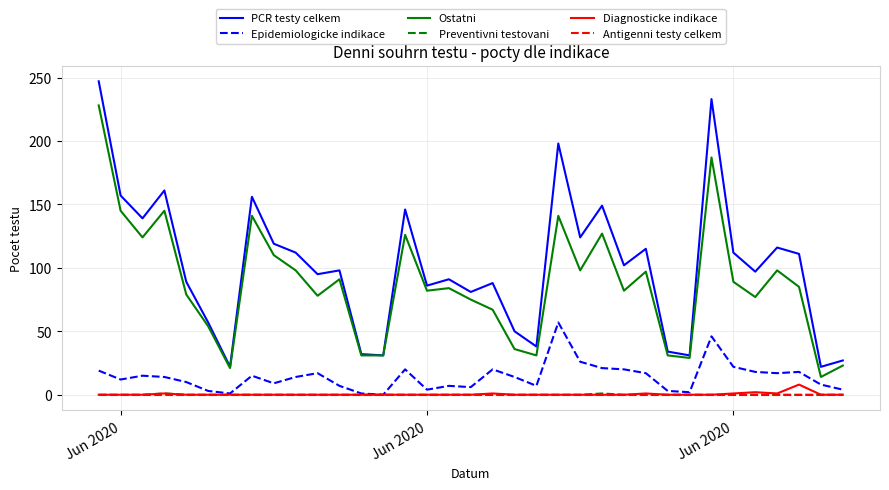

True or false: PCR testy celkem and Antigenni testy celkem cross at least once.

False